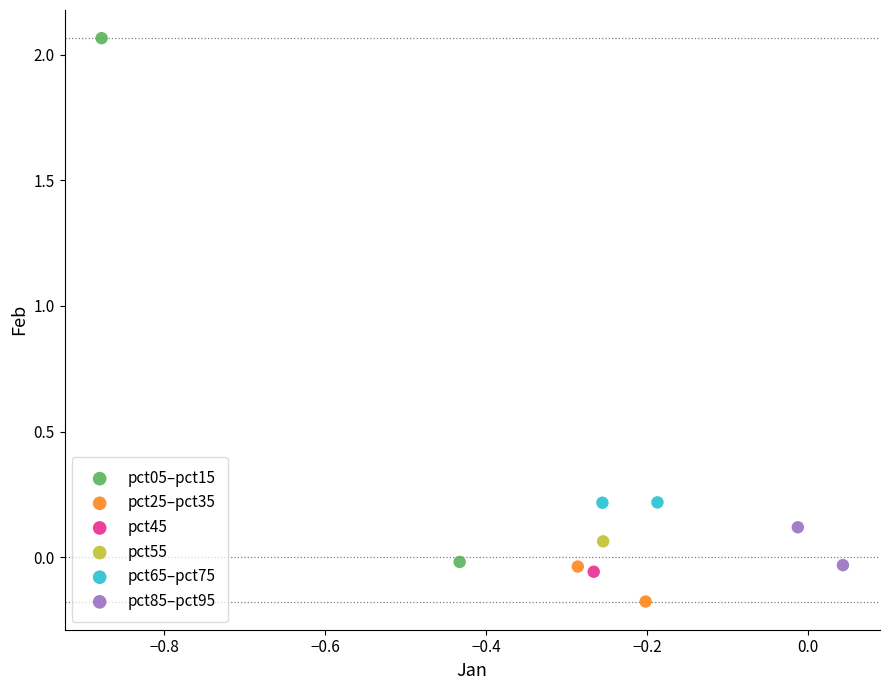

Which series contains the highest Y value?

pct05–pct15